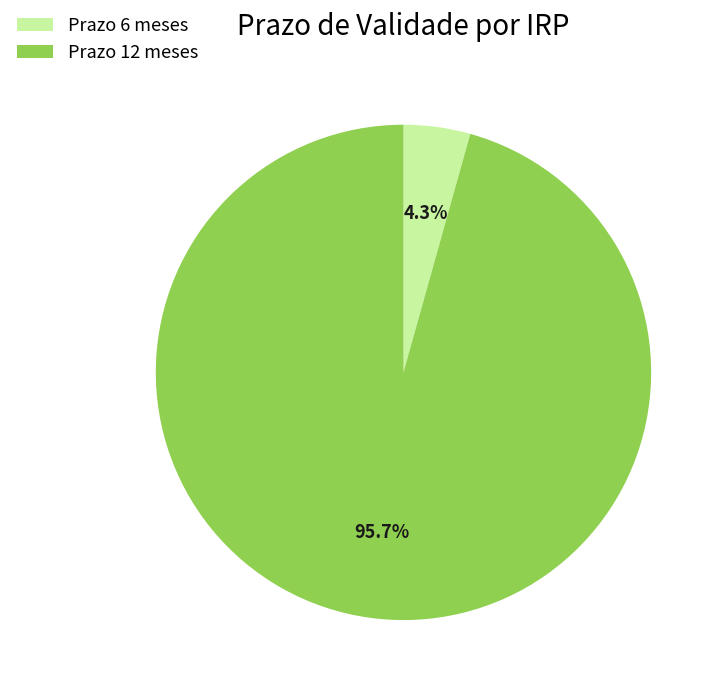

Is there any slice that represents more than half of the pie?

Yes